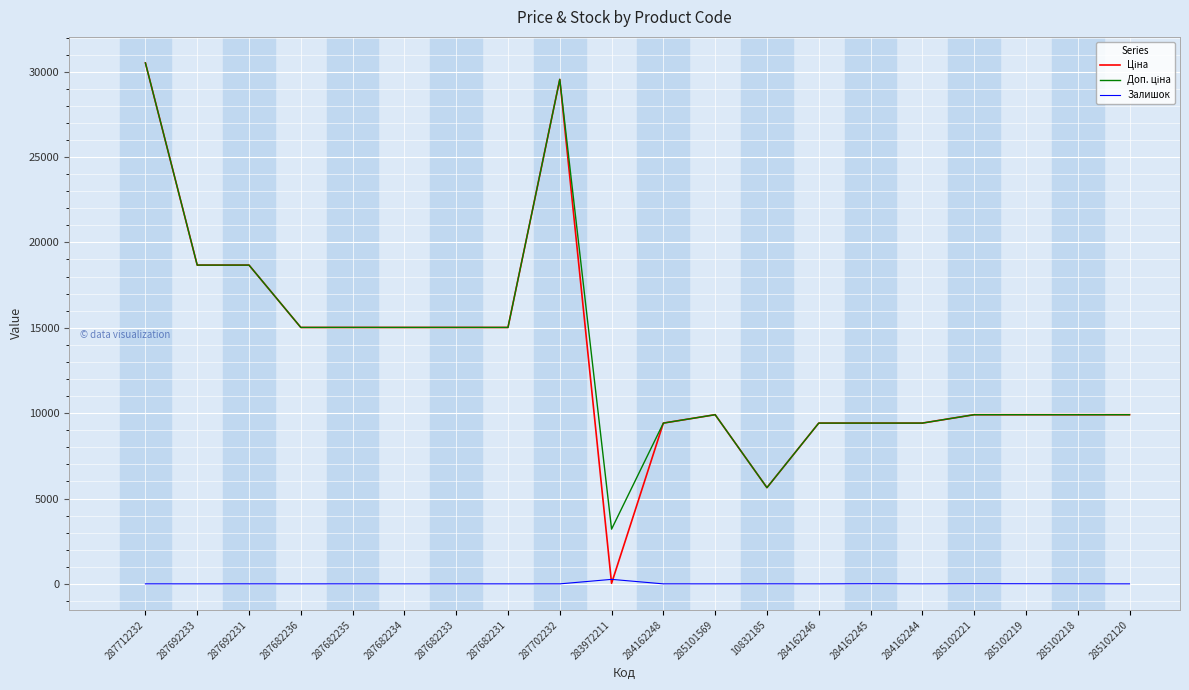

What is the total value across all series at 285102120?

19817.0